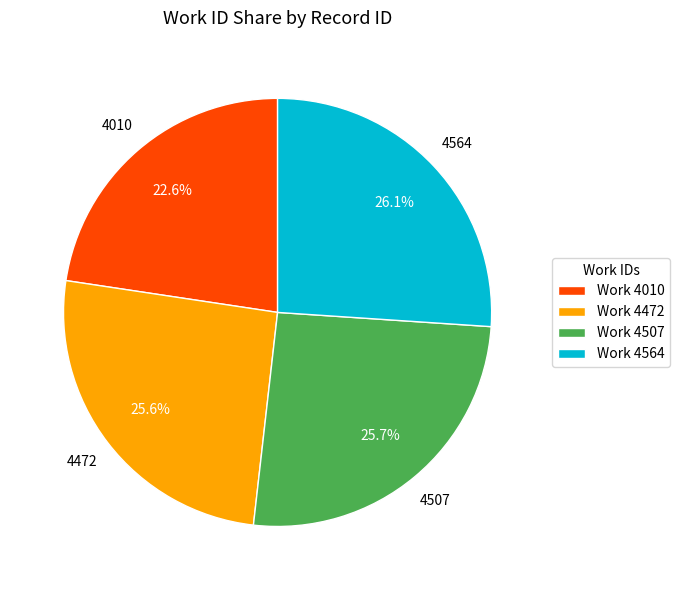

How many segments does this pie chart have?

4